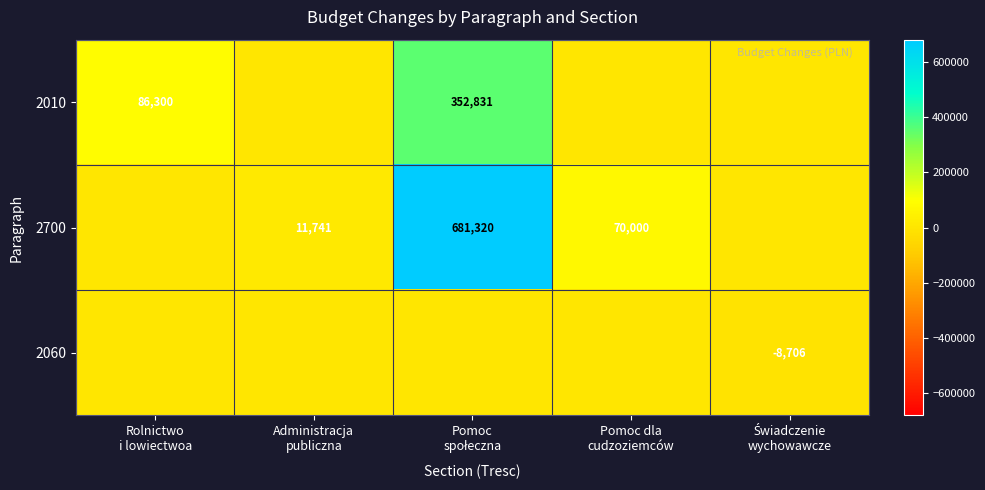

What is the average value of the 2010 series?

87826